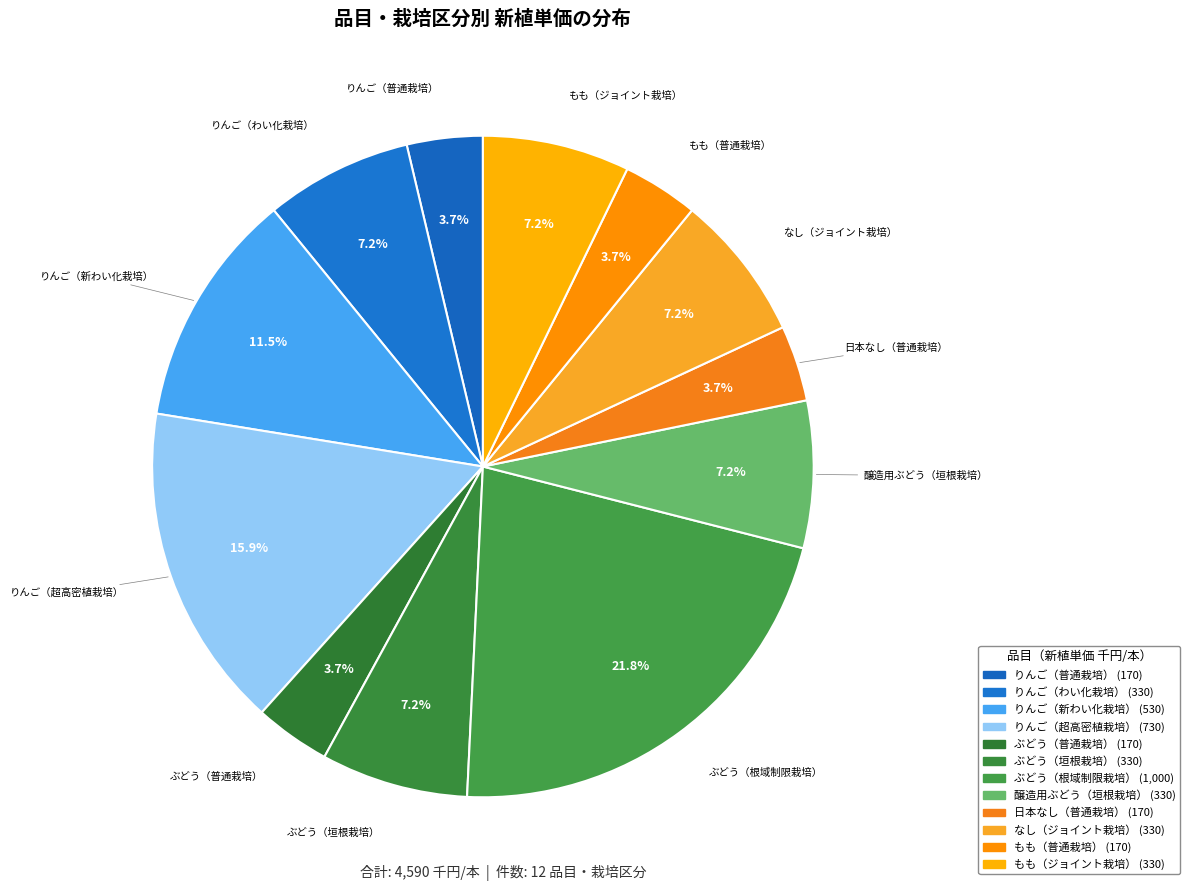

What percentage is NOT represented by りんご（普通栽培）?

96.3%